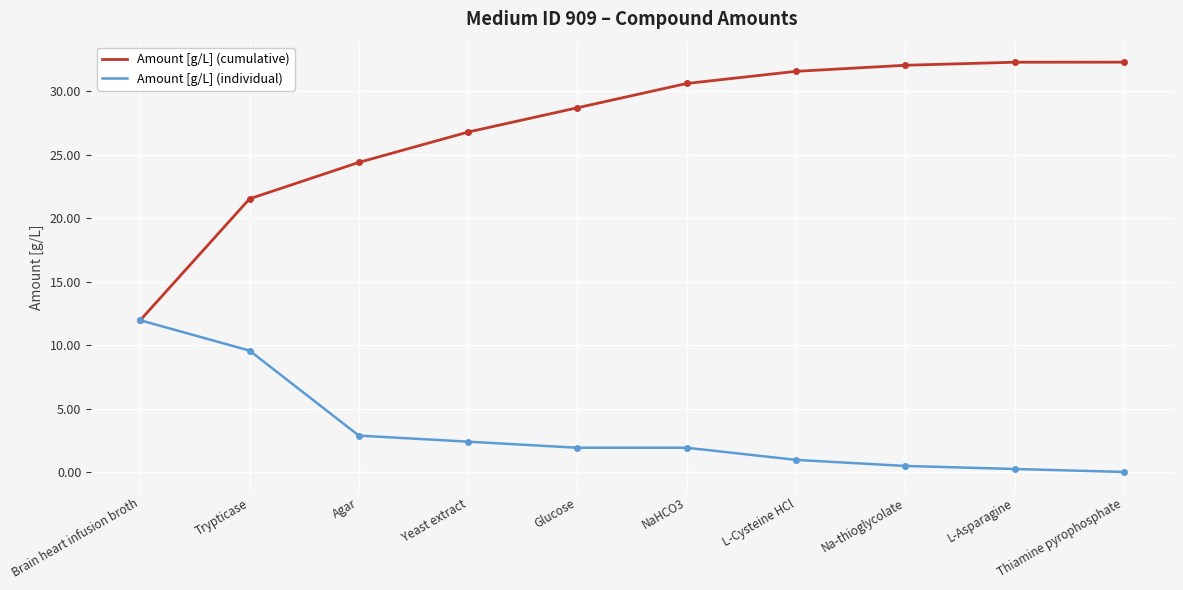

At Glucose, list the series in order from largest to smallest.

Amount [g/L] (cumulative), Amount [g/L] (individual)